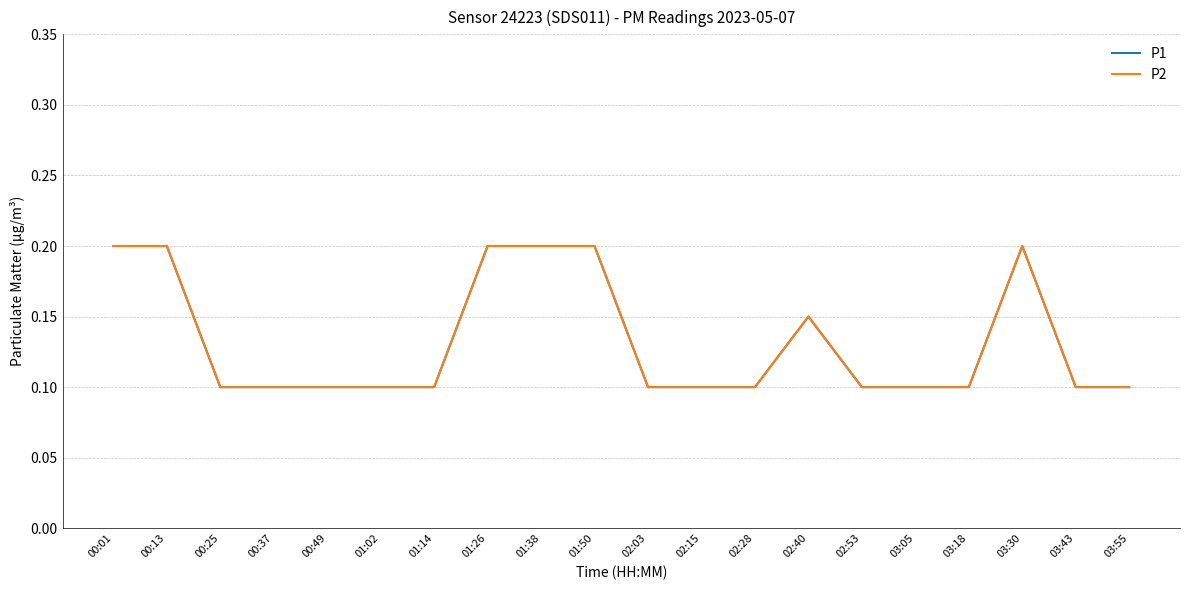

True or false: P1 has more than 2 interior local peaks.

False